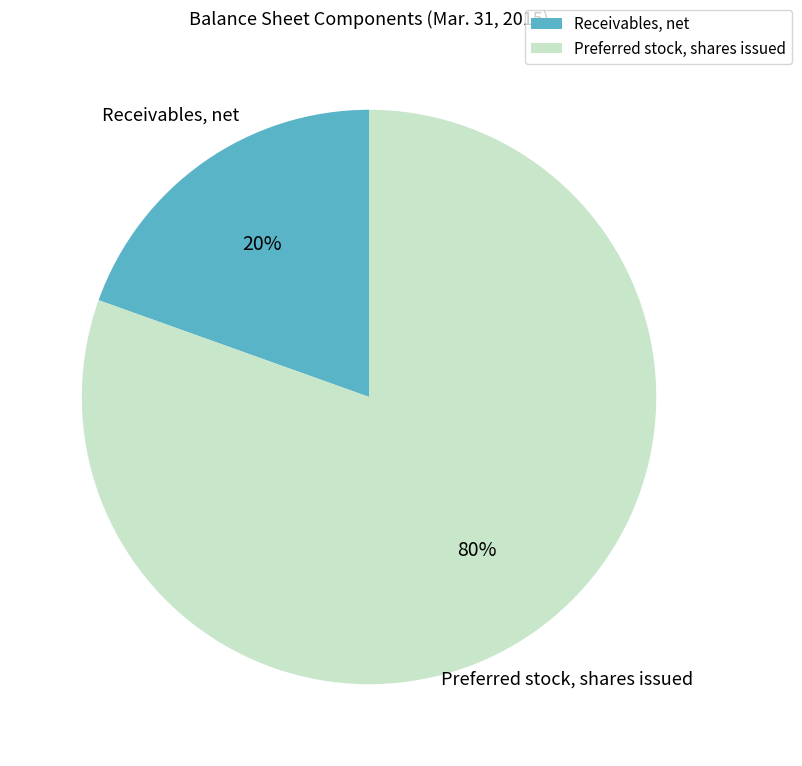

Does Receivables, net represent more than half of the total?

No